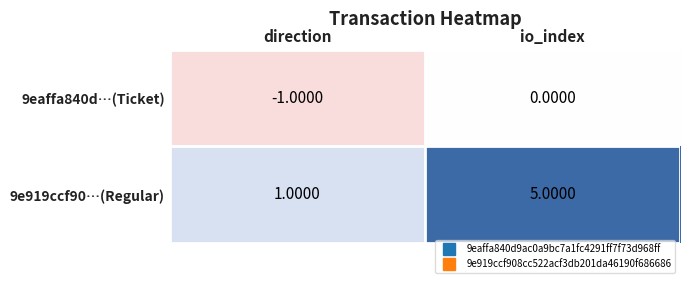

Is the value of 9e919ccf90…(Regular) at direction greater than the value of 9eaffa840d…(Ticket) at io_index?

Yes